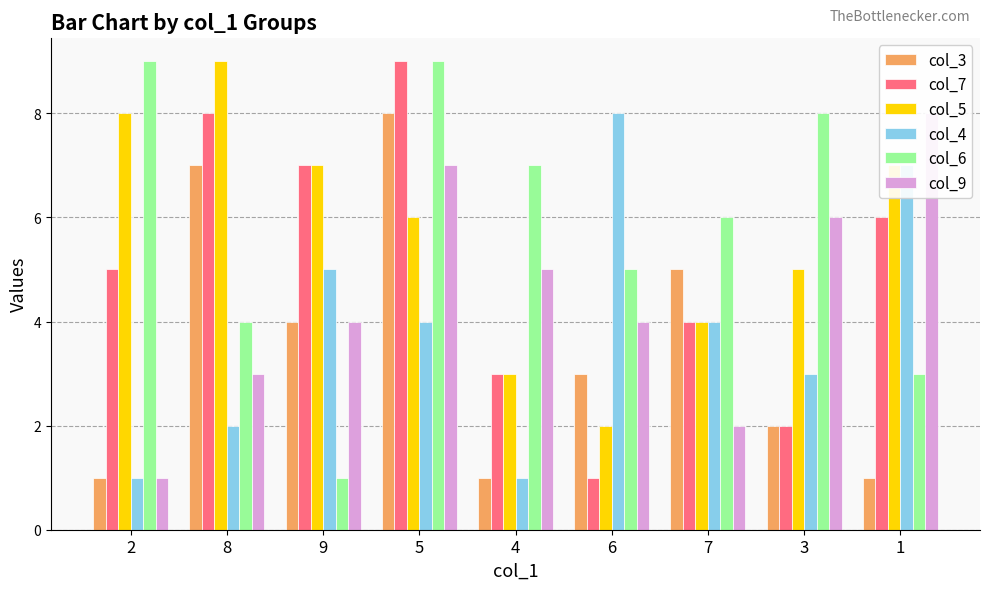

What is the sum of the col_7 values at 2 and 9?

12